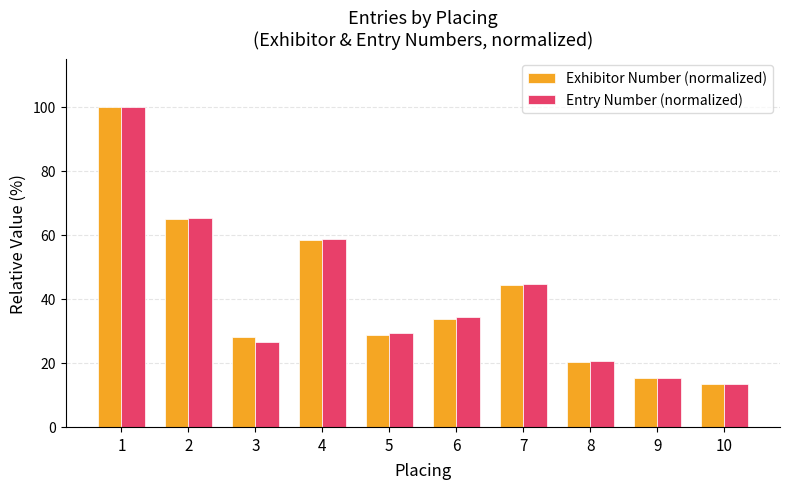

How many bars are there in total?

20